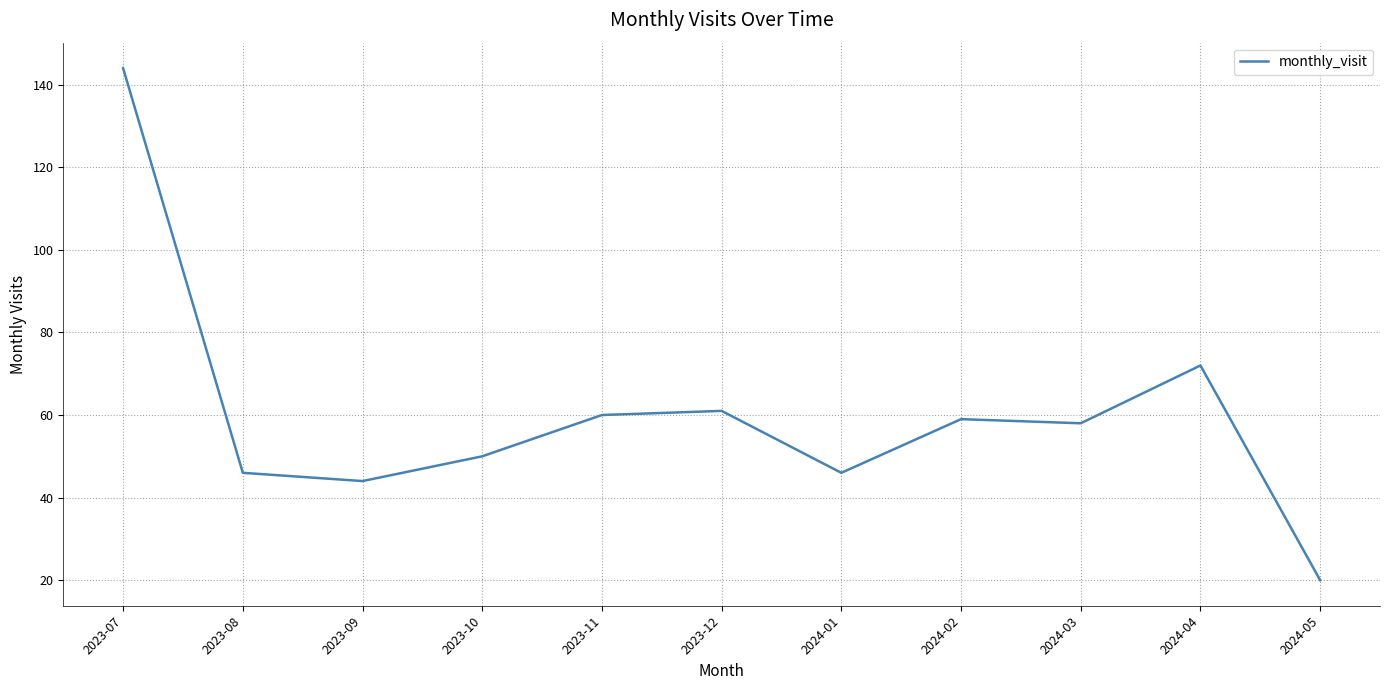

What is the difference between the maximum and minimum values?

124